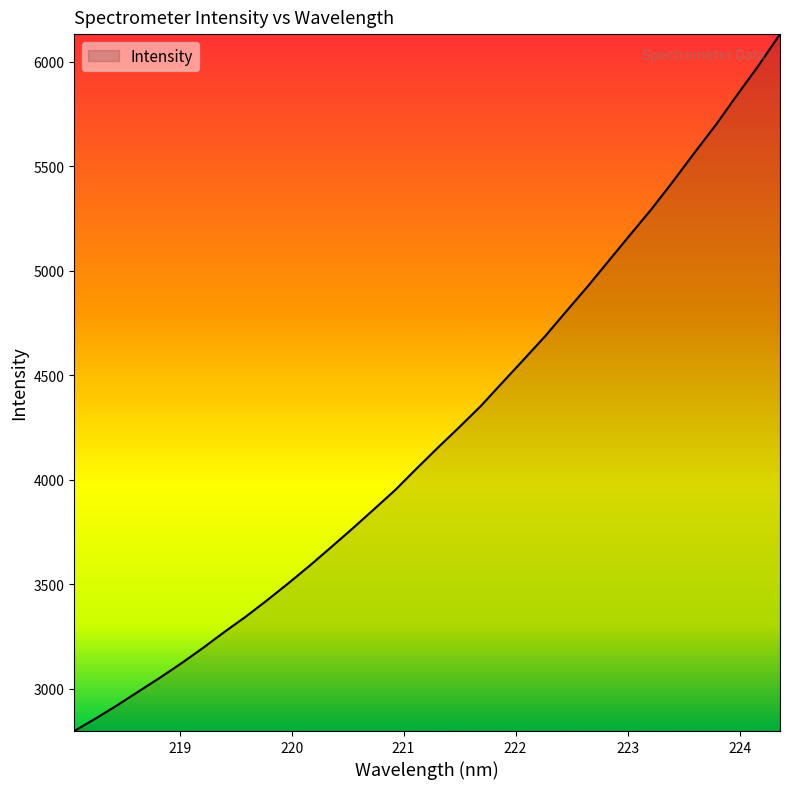

Does the chart display data point markers on the line(s)?

No